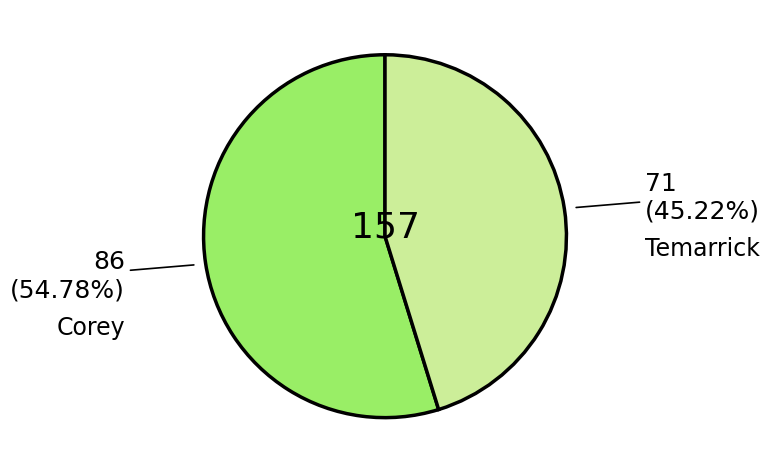

Is there a majority slice in this chart?

Yes